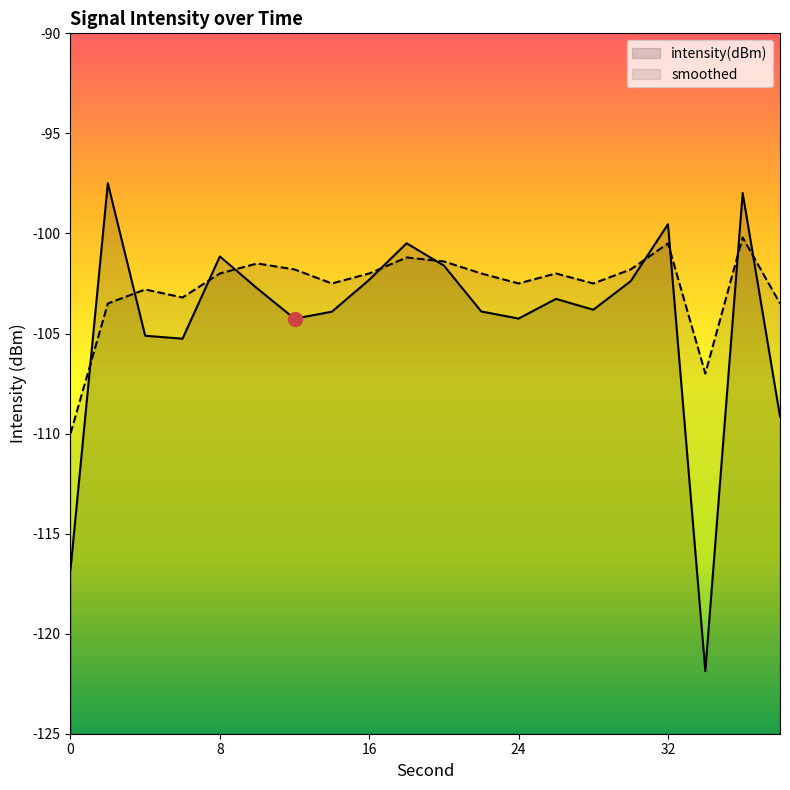

Is the value of smoothed at 38 greater than the value of intensity(dBm) at 24?

Yes